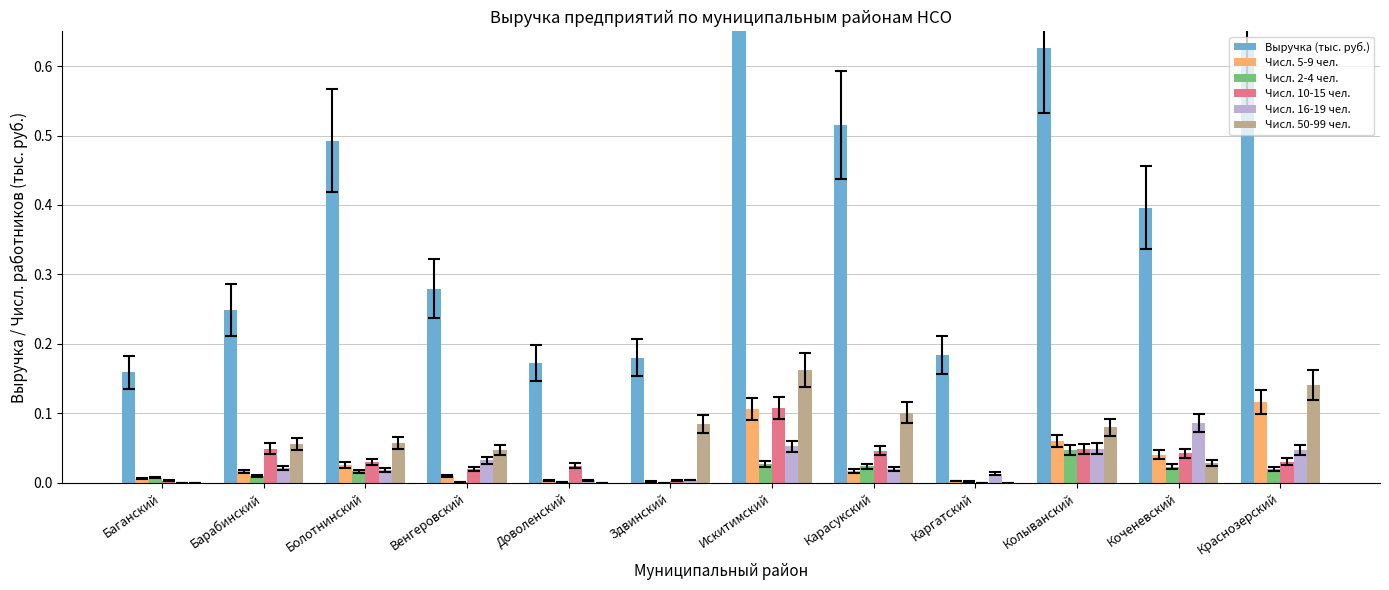

Reading left to right, list all the values displayed in this chart.

Выручка (тыс. руб.): 0.2	0.2	0.5	0.3	0.2	0.2	1.0	0.5	0.2	0.6	0.4	0.6
Числ. 5-9 чел.: 0.0	0.0	0.0	0.0	0.0	0.0	0.1	0.0	0.0	0.1	0.0	0.1
Числ. 2-4 чел.: 0.0	0.0	0.0	0.0	0.0	0.0	0.0	0.0	0.0	0.0	0.0	0.0
Числ. 10-15 чел.: 0.0	0.0	0.0	0.0	0.0	0.0	0.1	0.0	0.0	0.0	0.0	0.0
Числ. 16-19 чел.: 0.0	0.0	0.0	0.0	0.0	0.0	0.1	0.0	0.0	0.0	0.1	0.0
Числ. 50-99 чел.: 0.0	0.1	0.1	0.0	0.0	0.1	0.2	0.1	0.0	0.1	0.0	0.1